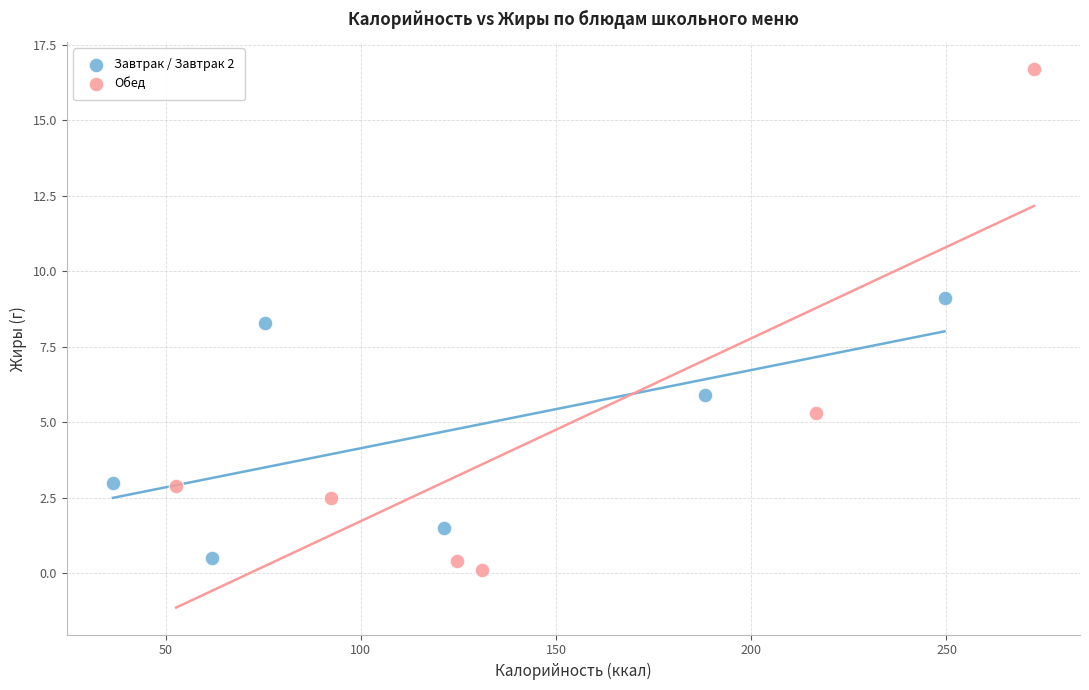

Which series reaches the minimum Y coordinate?

Обед